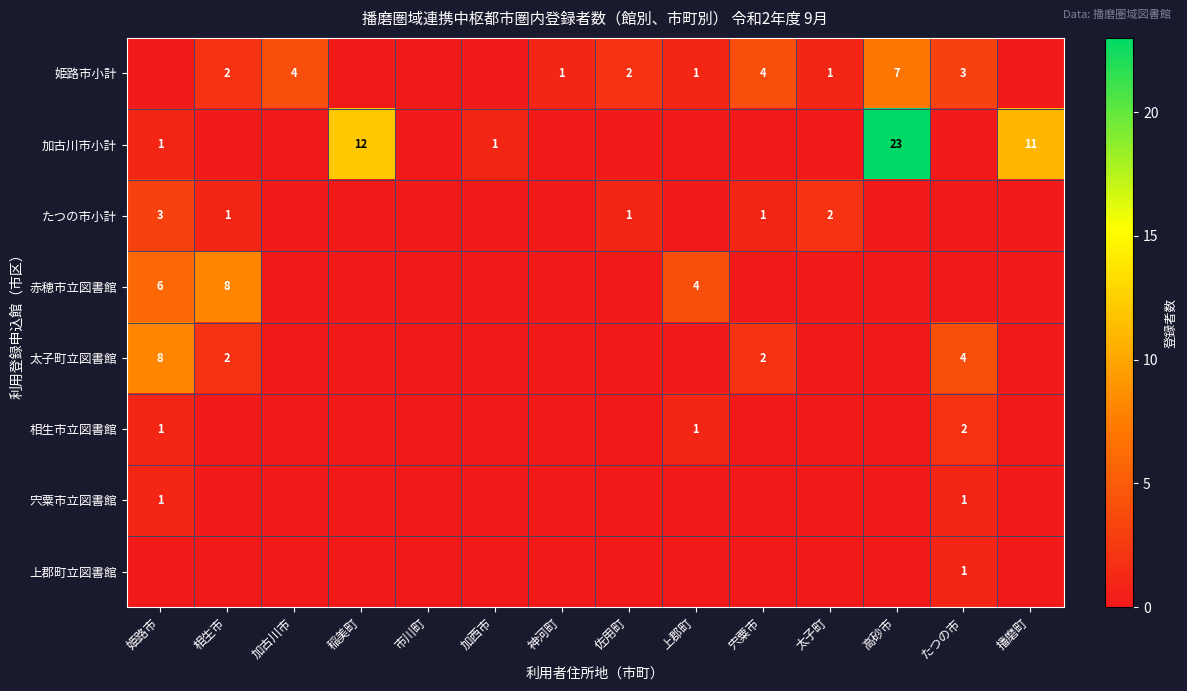

The value of たつの市小計 at 加古川市 is -1. True or false?

False